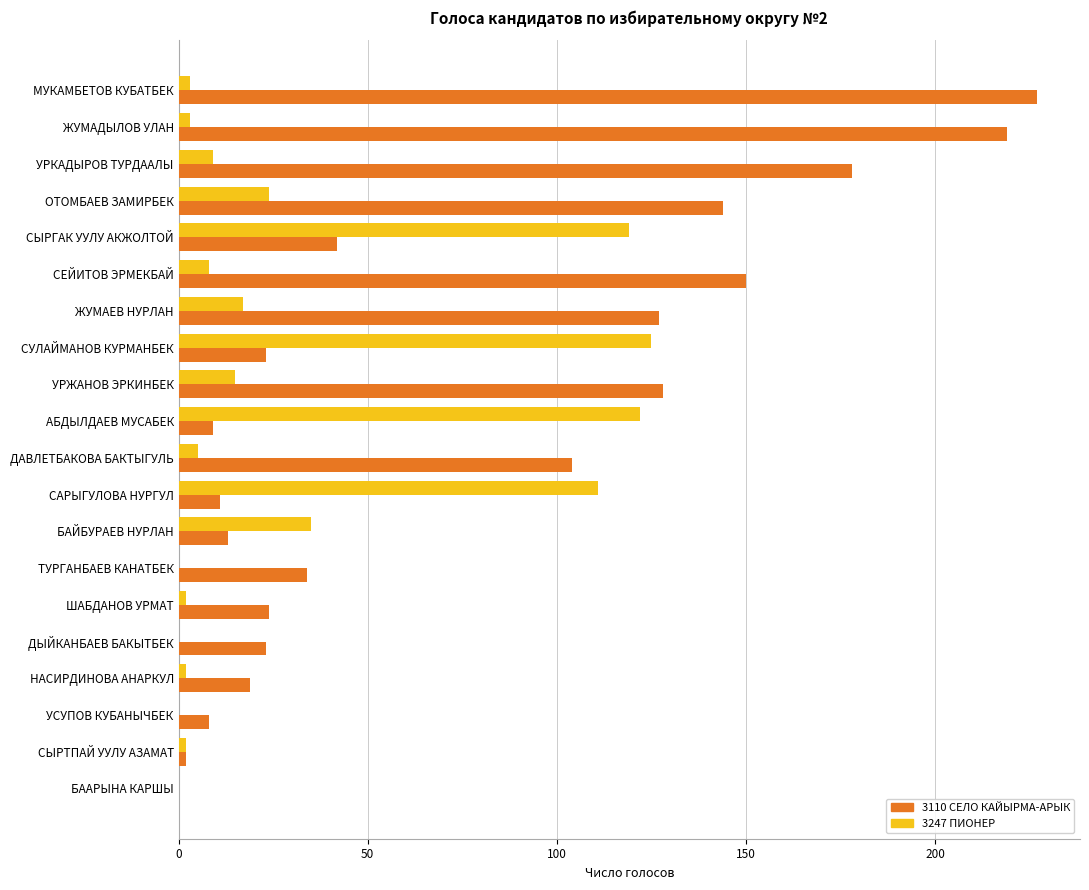

How many distinct data groups are displayed?

2